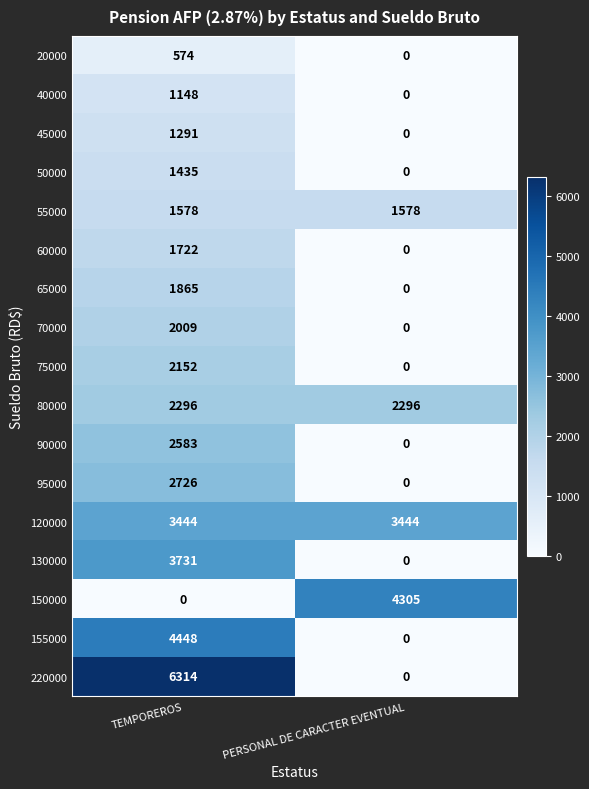

Between TEMPOREROS and PERSONAL DE CARACTER EVENTUAL, which series saw the biggest shift?

220000